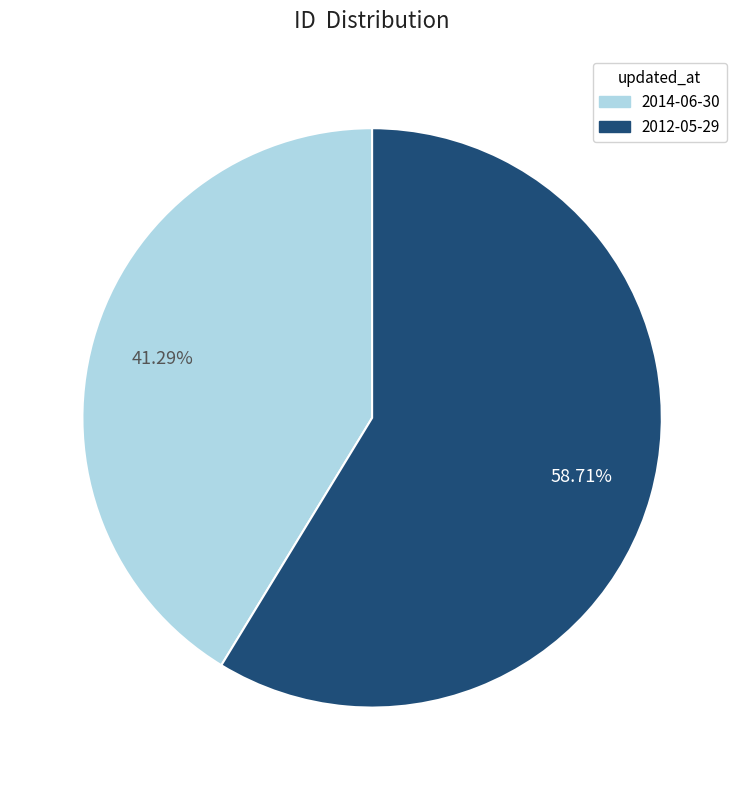

To the nearest percent, what is the average slice percentage?

50%